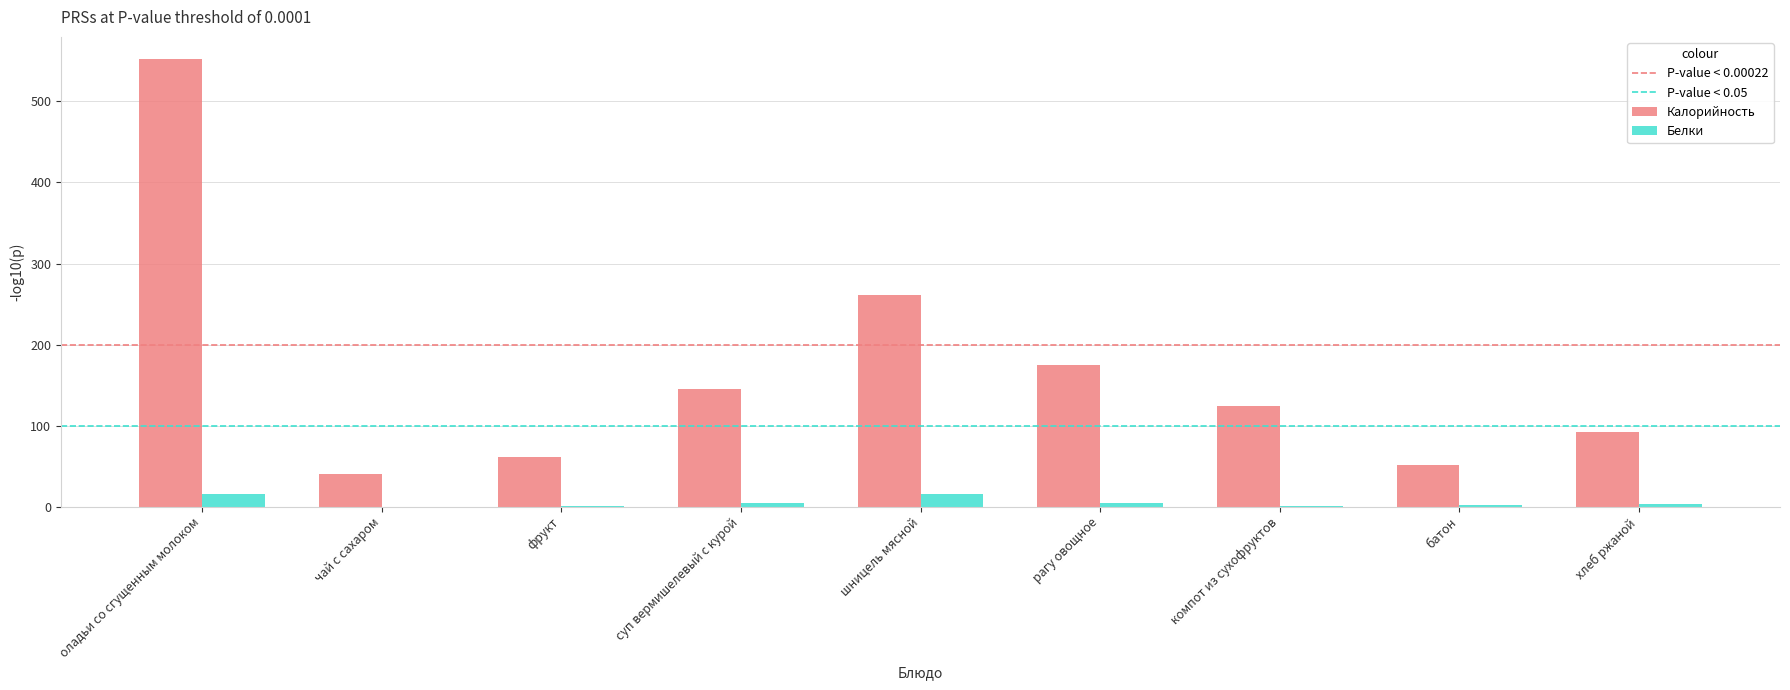

Between оладьи со сгущенным молоком and рагу овощное, which series saw the biggest shift?

Калорийность